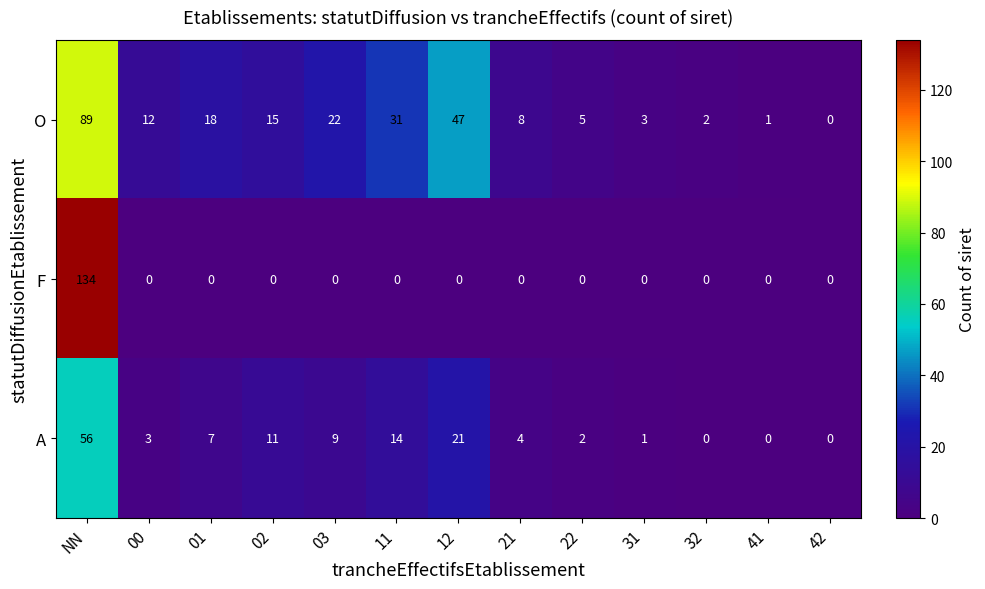

At which label does A first exceed 4?

NN